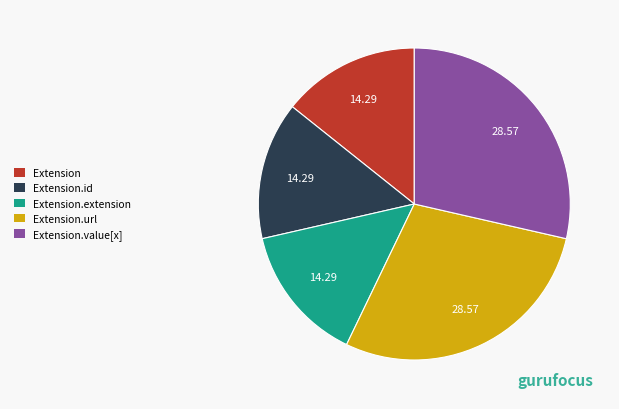

Is there a majority slice in this chart?

No